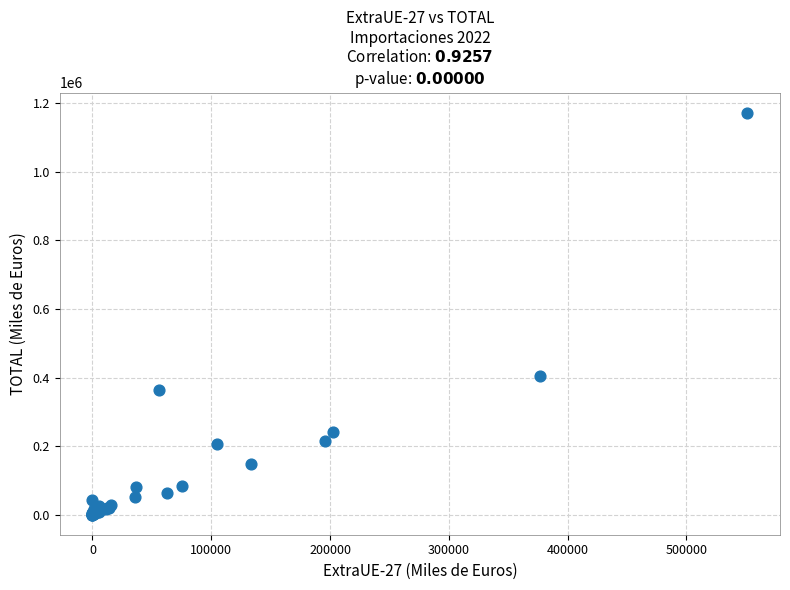

What Y value in the scatter plot is closest to 586280?

404191